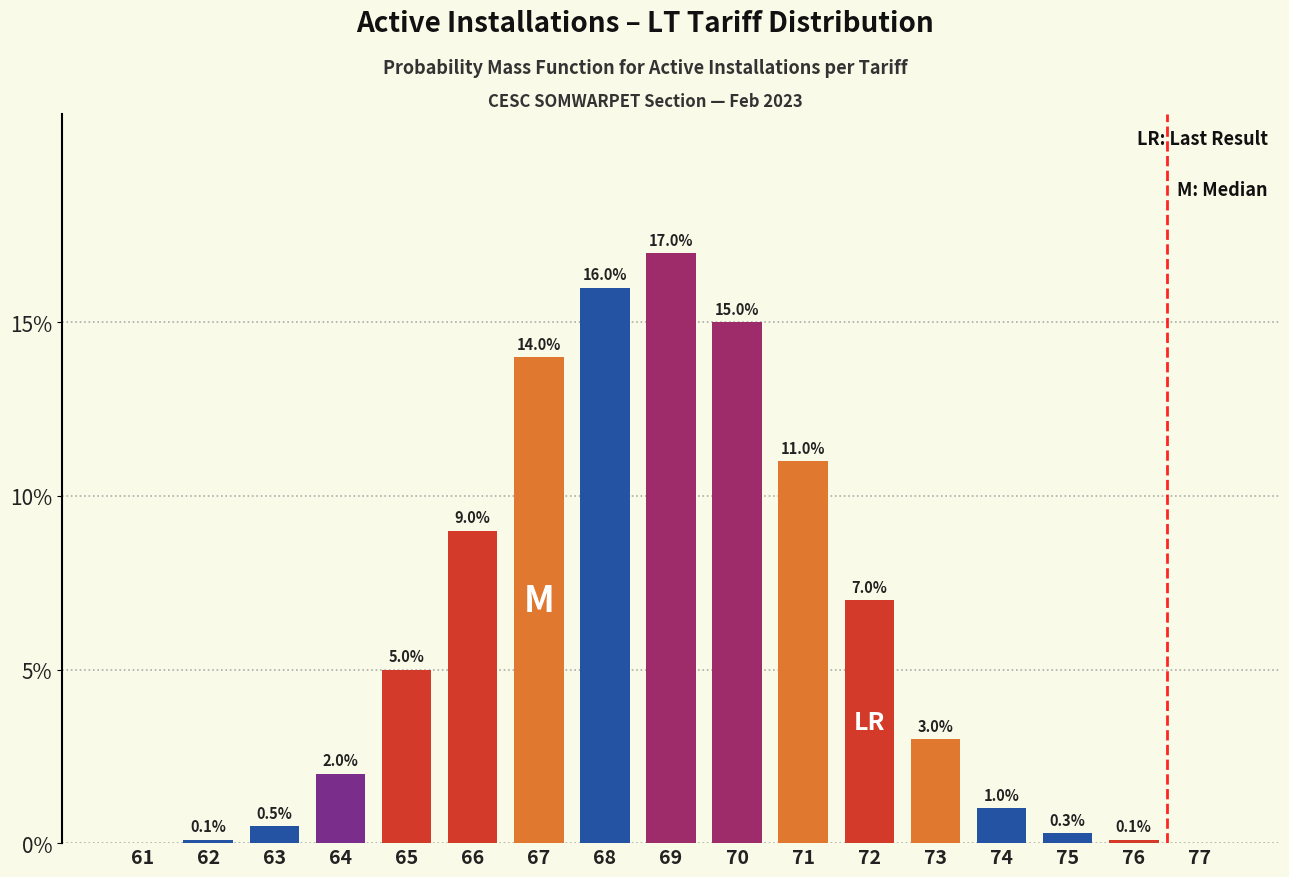

Reading right to left, list all the values displayed in this chart.

77=0.0	76=0.1	75=0.3	74=1.0	73=3.0	72=7.0	71=11.0	70=15.0	69=17.0	68=16.0	67=14.0	66=9.0	65=5.0	64=2.0	63=0.5	62=0.1	61=0.0